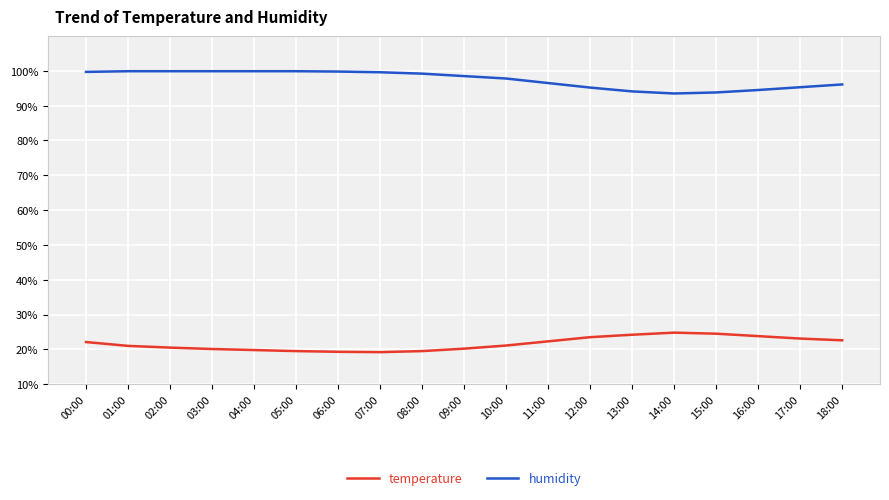

Is the value of humidity at 13:00 greater than the value of temperature at 08:00?

Yes